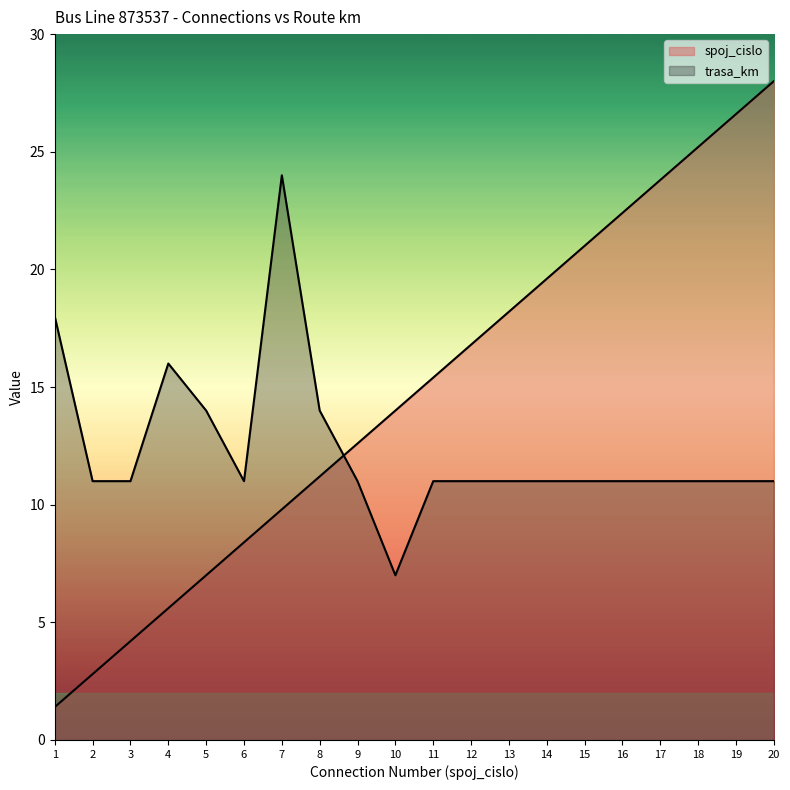

What is the maximum value for spoj_cislo?

28.0